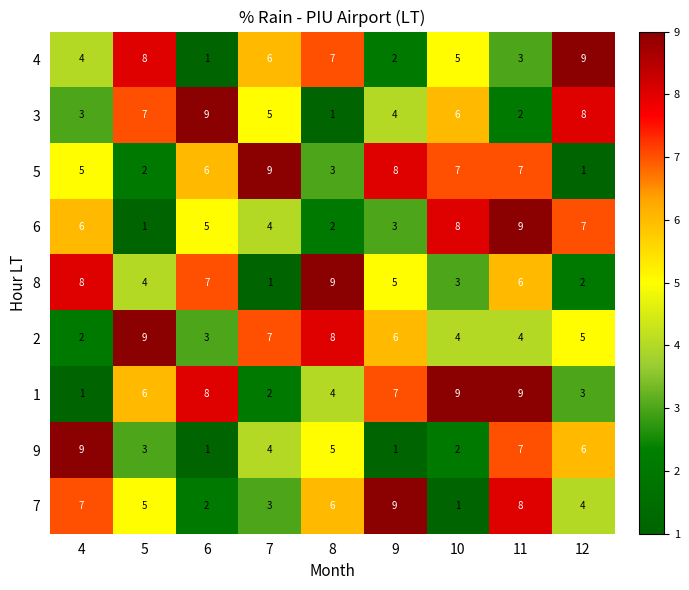

What is the total value across all series at 11?

55